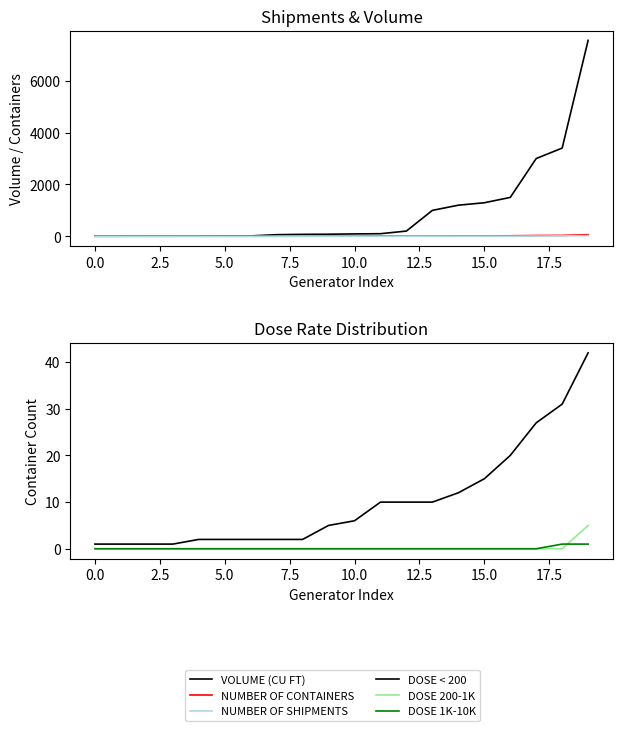

What position from the left is 10?

11